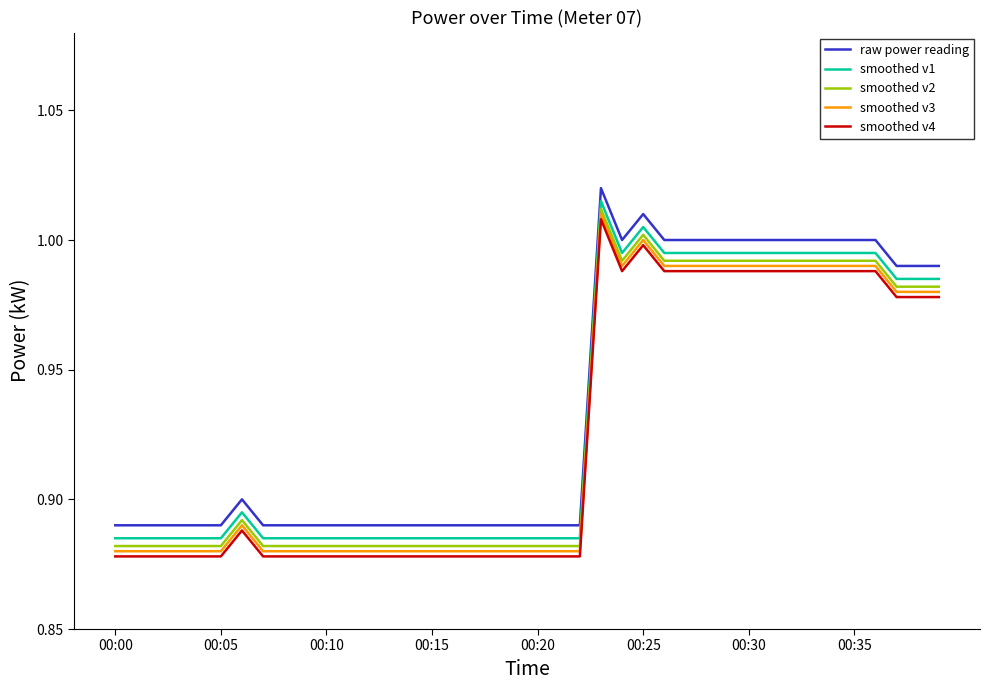

True or false: smoothed v2 and smoothed v1 cross at least once.

False